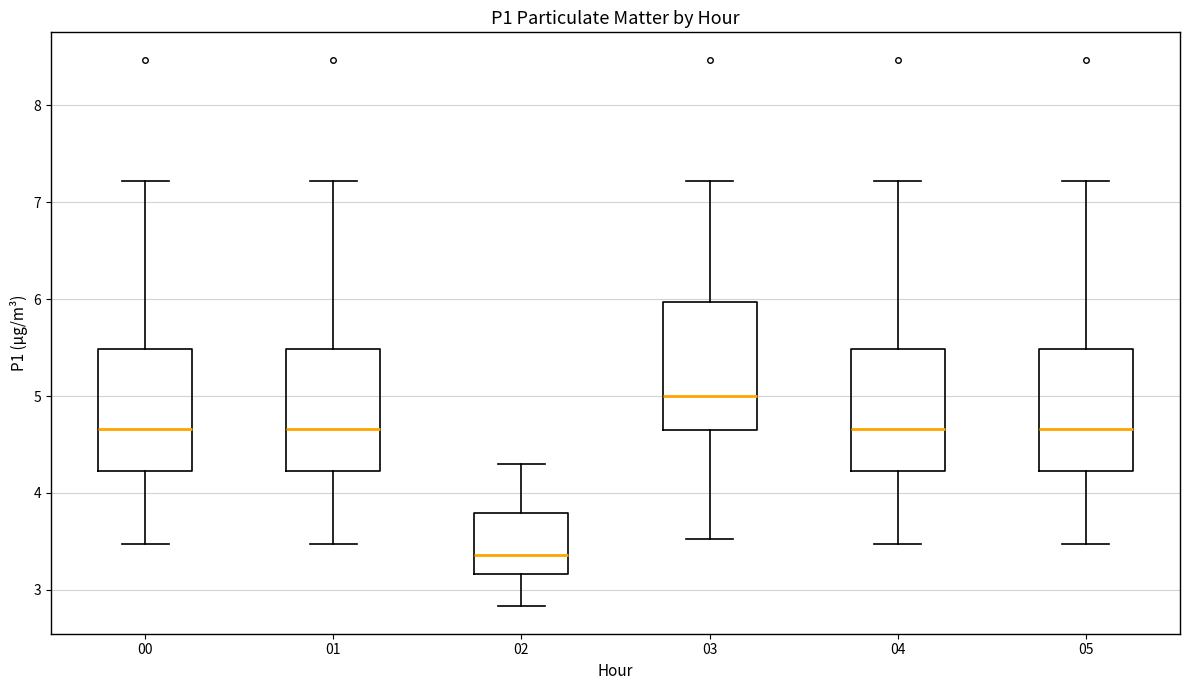

Reading left to right, read every box against the y-axis: the position of its median line, the range the box covers, and the ends of its whiskers. The values are not printed on the chart, so give them approximately, as read against the axis.

00: median 4.7, box 4.2 to 5.5, whiskers 3.5 to 7.2
01: median 4.7, box 4.2 to 5.5, whiskers 3.5 to 7.2
02: median 3.4, box 3.2 to 3.8, whiskers 2.8 to 4.3
03: median 5.0, box 4.6 to 6.0, whiskers 3.5 to 7.2
04: median 4.7, box 4.2 to 5.5, whiskers 3.5 to 7.2
05: median 4.7, box 4.2 to 5.5, whiskers 3.5 to 7.2